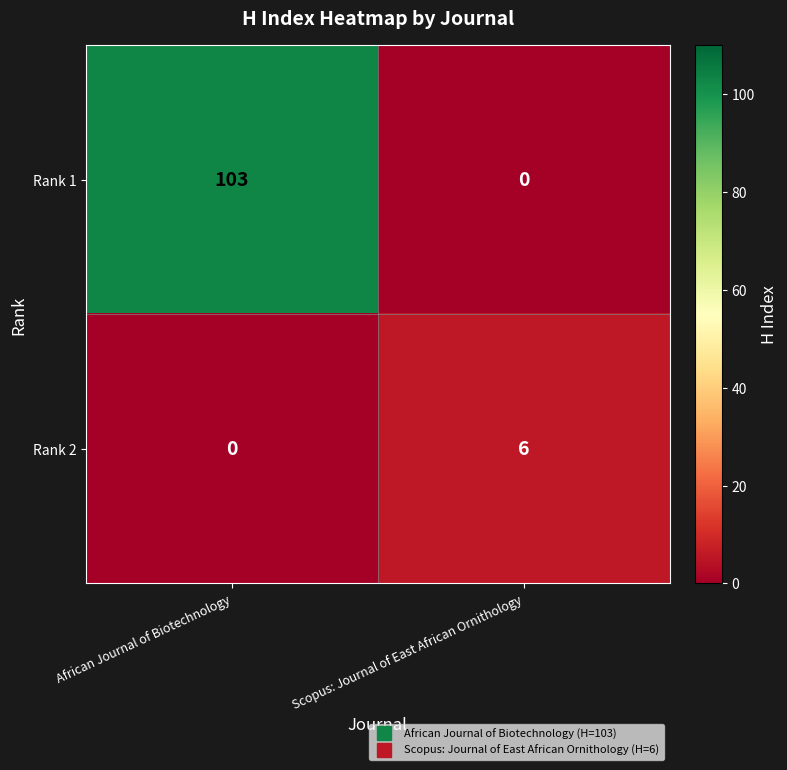

How many data points does each series have?

2